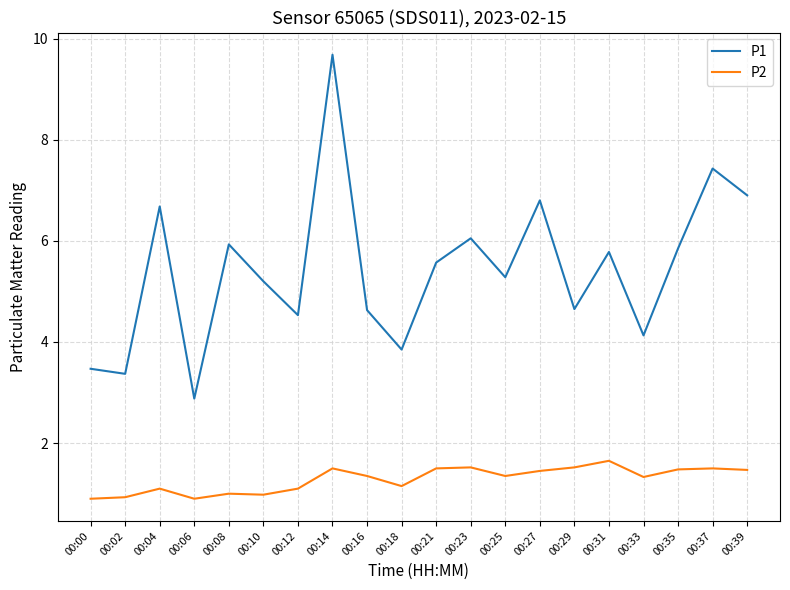

At which label does P1 reach its peak?

00:14